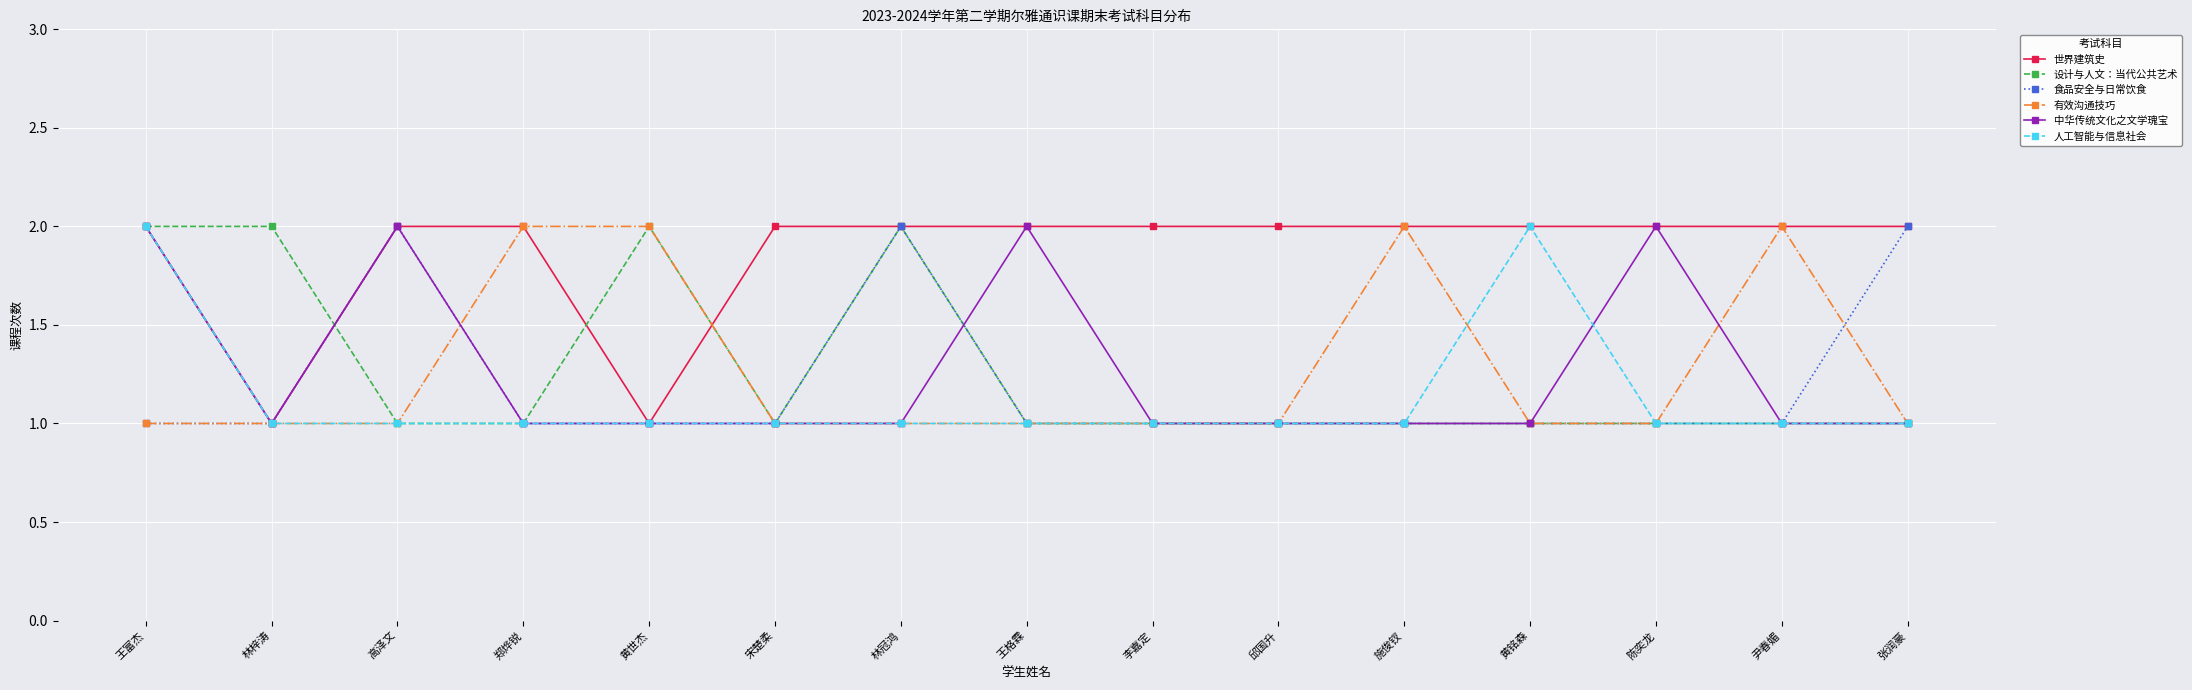

Reading left to right, transcribe all the data shown in this chart.

世界建筑史: 2	1	2	2	1	2	2	2	2	2	2	2	2	2	2
设计与人文：当代公共艺术: 2	2	1	1	2	1	2	1	1	1	1	1	1	1	1
食品安全与日常饮食: 1	1	2	1	1	1	2	1	1	1	1	1	1	1	2
有效沟通技巧: 1	1	1	2	2	1	1	1	1	1	2	1	1	2	1
中华传统文化之文学瑰宝: 2	1	2	1	1	1	1	2	1	1	1	1	2	1	1
人工智能与信息社会: 2	1	1	1	1	1	1	1	1	1	1	2	1	1	1